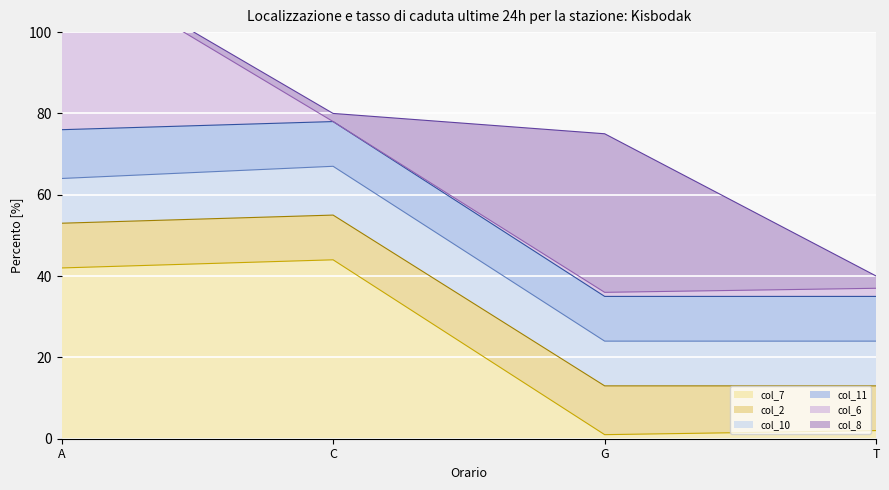

List the series in order of their peak value, lowest first.

col_7 (line), col_2 (line), col_10 (line), col_11 (line), col_6 (line), col_8 (line)